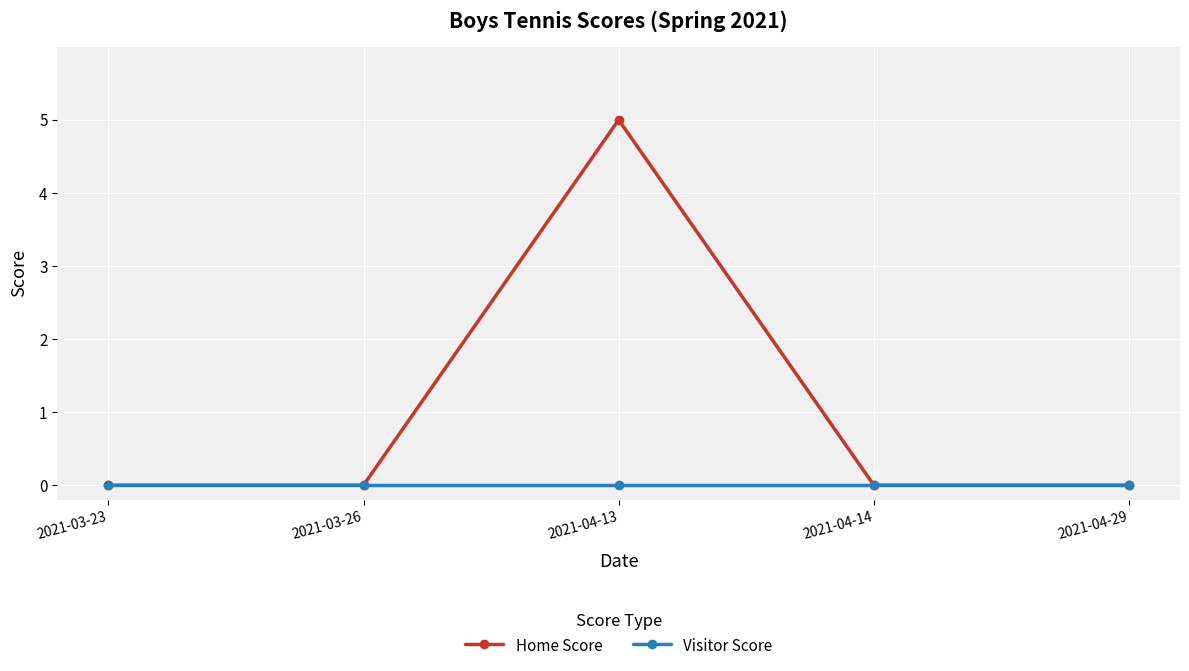

Reading right to left, extract all data points from this chart.

Home Score: 2021-04-29=0	2021-04-14=0	2021-04-13=5	2021-03-26=0	2021-03-23=0
Visitor Score: 2021-04-29=0	2021-04-14=0	2021-04-13=0	2021-03-26=0	2021-03-23=0